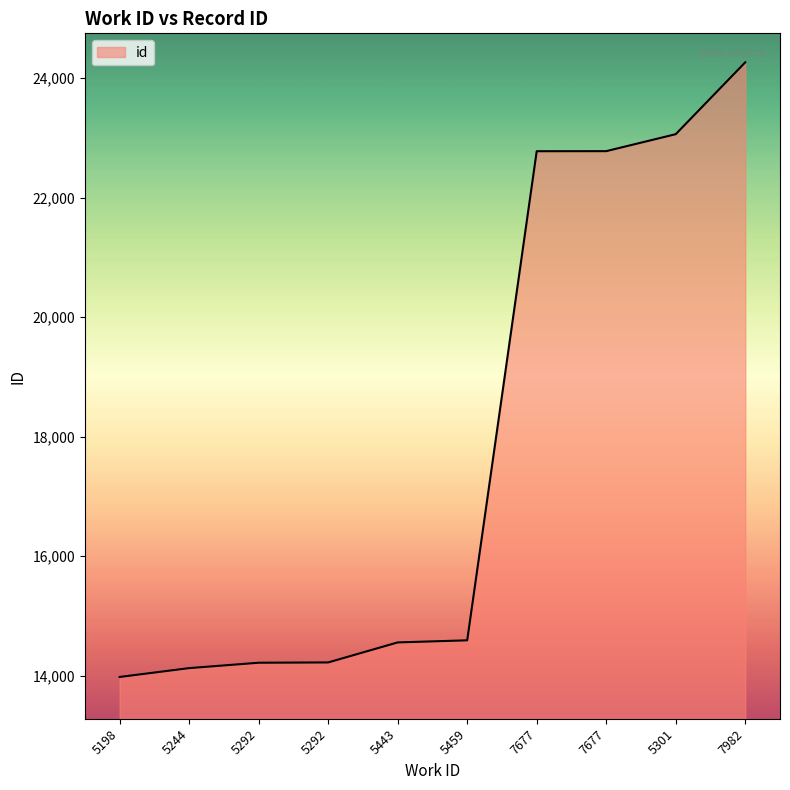

How many lines are shown in the chart?

1